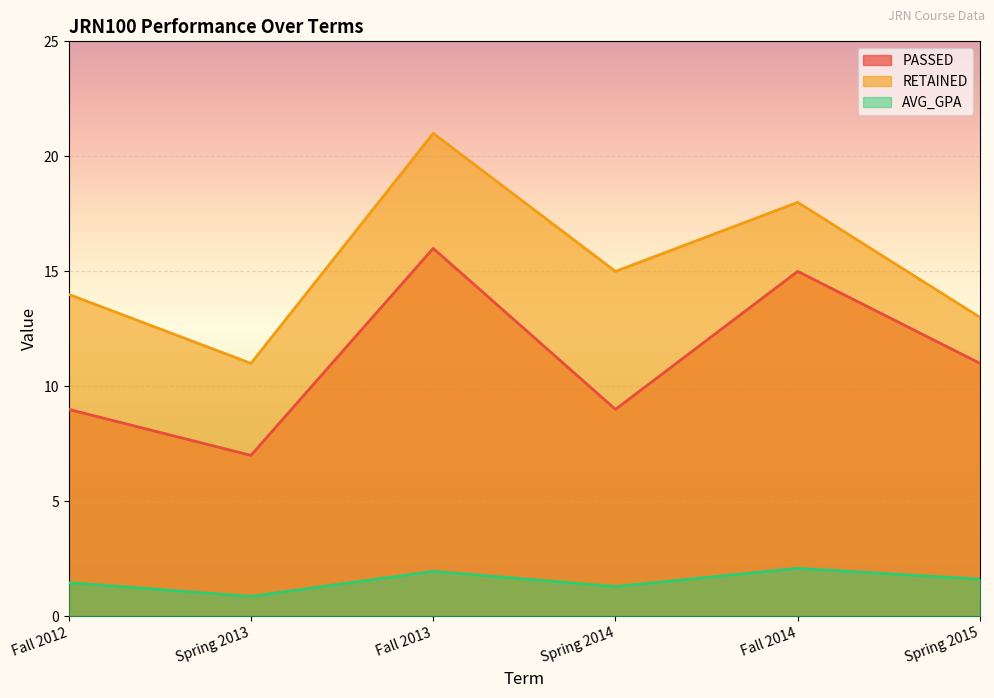

In RETAINED, how many points are lower than both neighbors (excluding endpoints)?

2